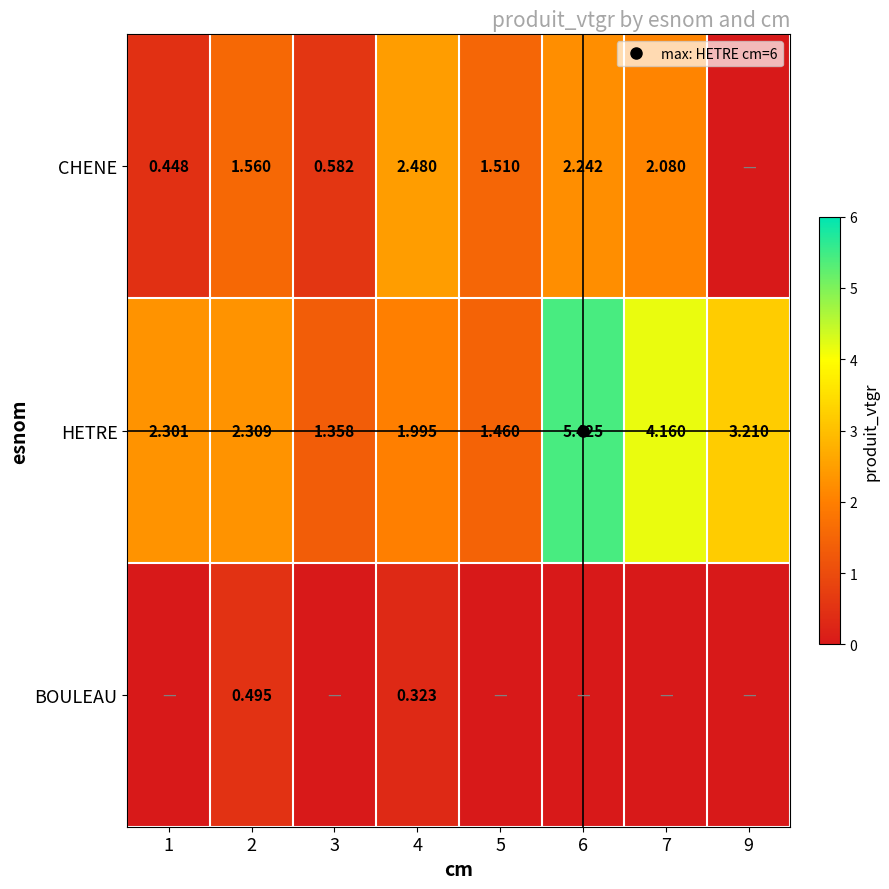

True or false: CHENE has a value of 0.0 at 9.

True